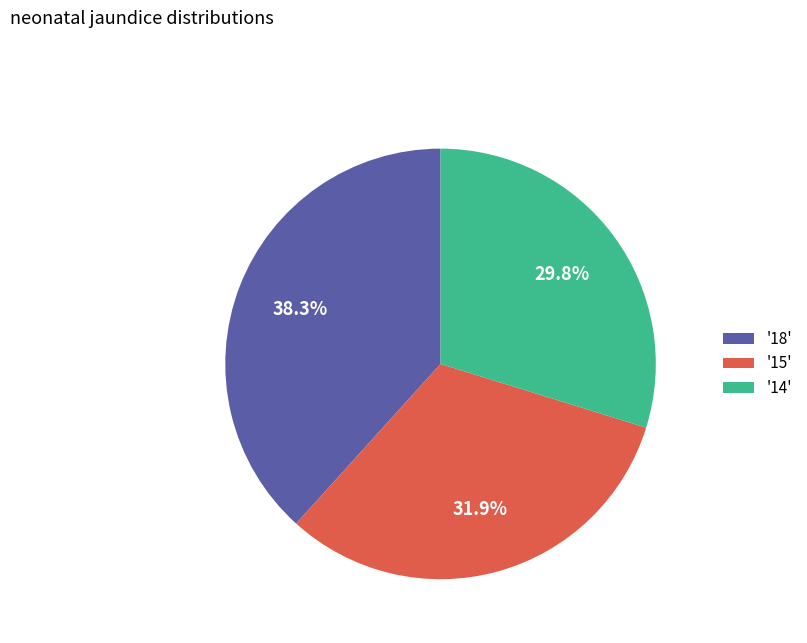

Which category has the biggest portion of the pie?

'18'